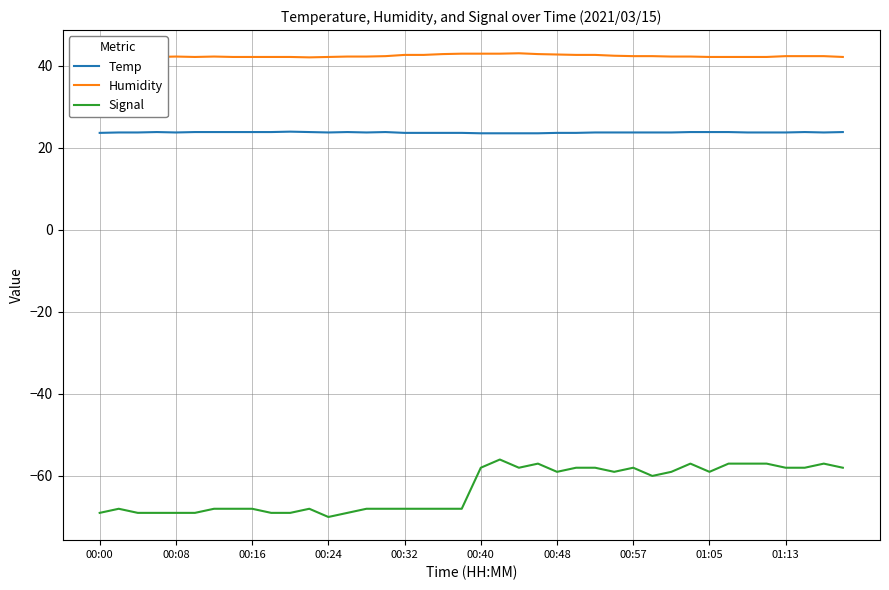

True or false: Humidity and Signal cross at least once.

False